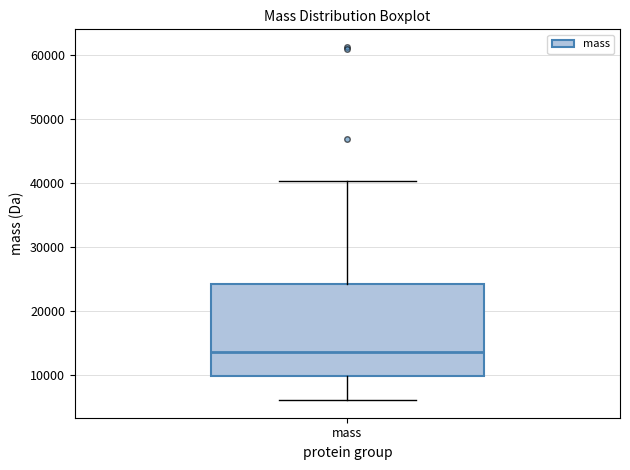

Transcribe this box plot: give where the median line is, the range the box spans, and where the two whiskers end, as read against the y-axis. The values are not printed on the chart, so give them approximately, as read against the axis.

median 13000, box 10000 to 24000, whiskers 6000 to 40000